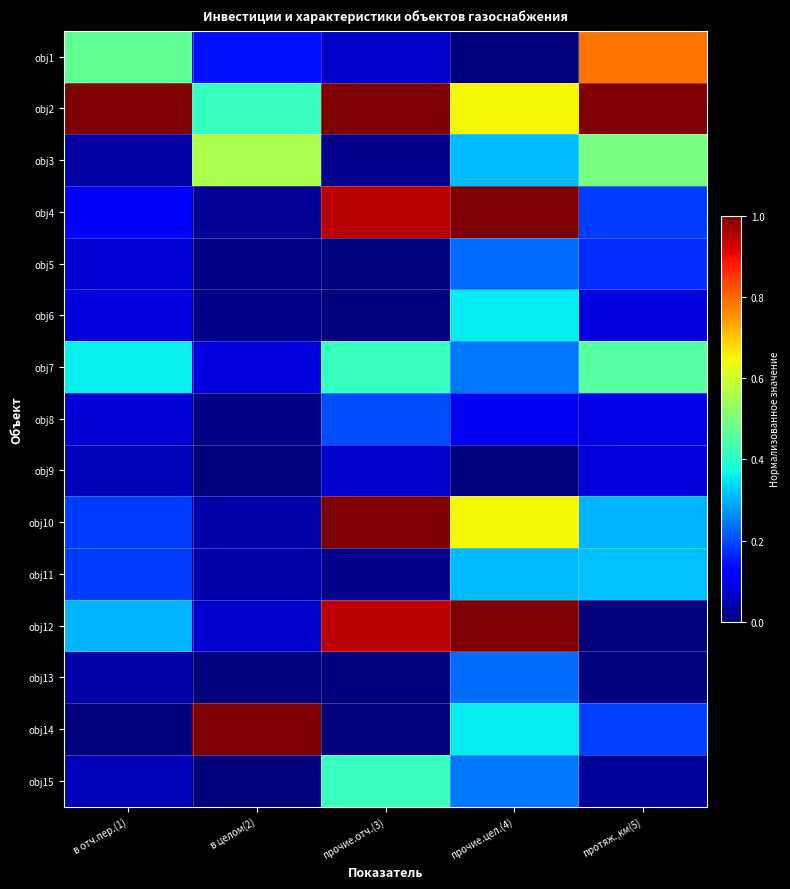

Rank the series by their maximum value, from highest to lowest.

obj2, obj4, obj10, obj12, obj14, obj1, obj3, obj7, obj15, obj6, obj11, obj5, obj13, obj8, obj9